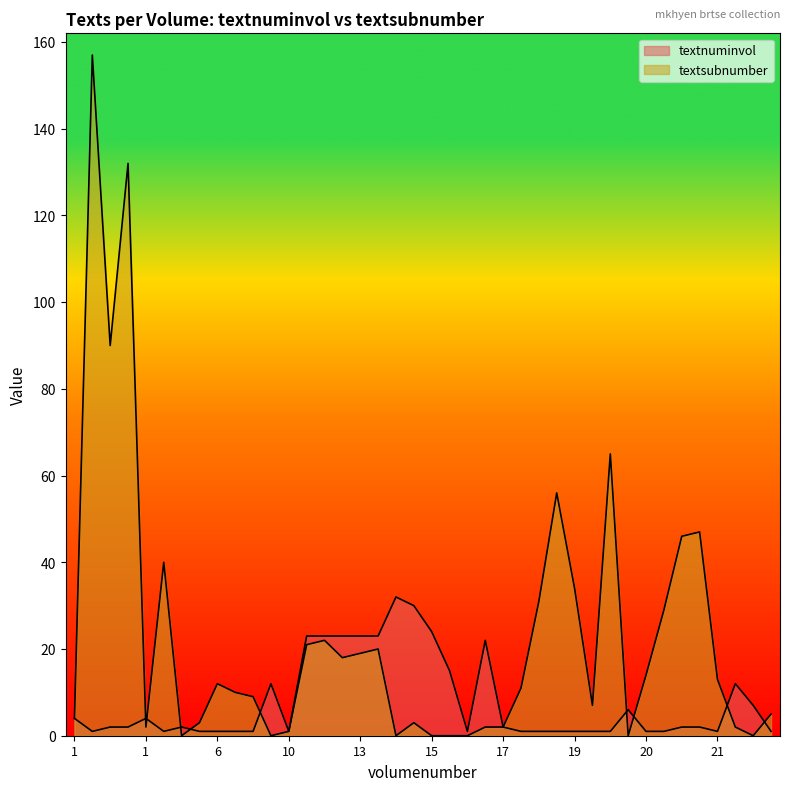

At which label does textnuminvol first exceed 2?

1